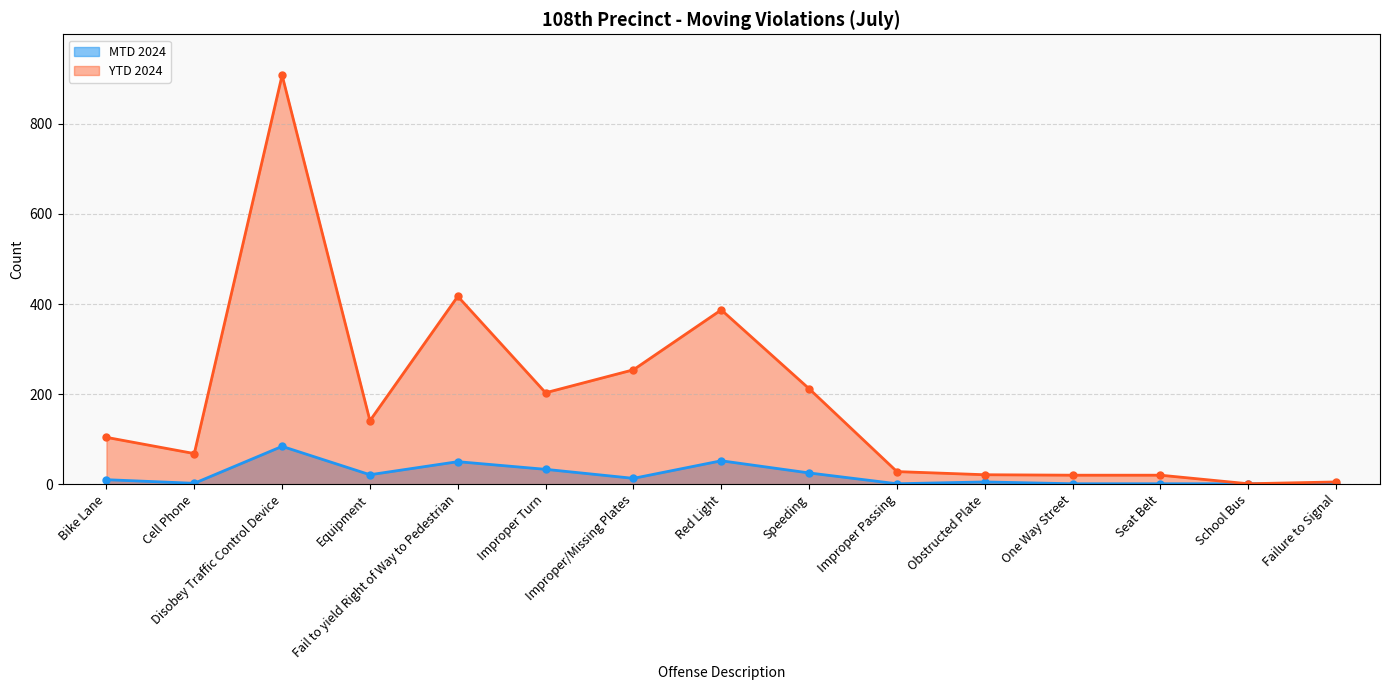

The YTD 2024 series shows 20 at One Way Street. True or false?

True